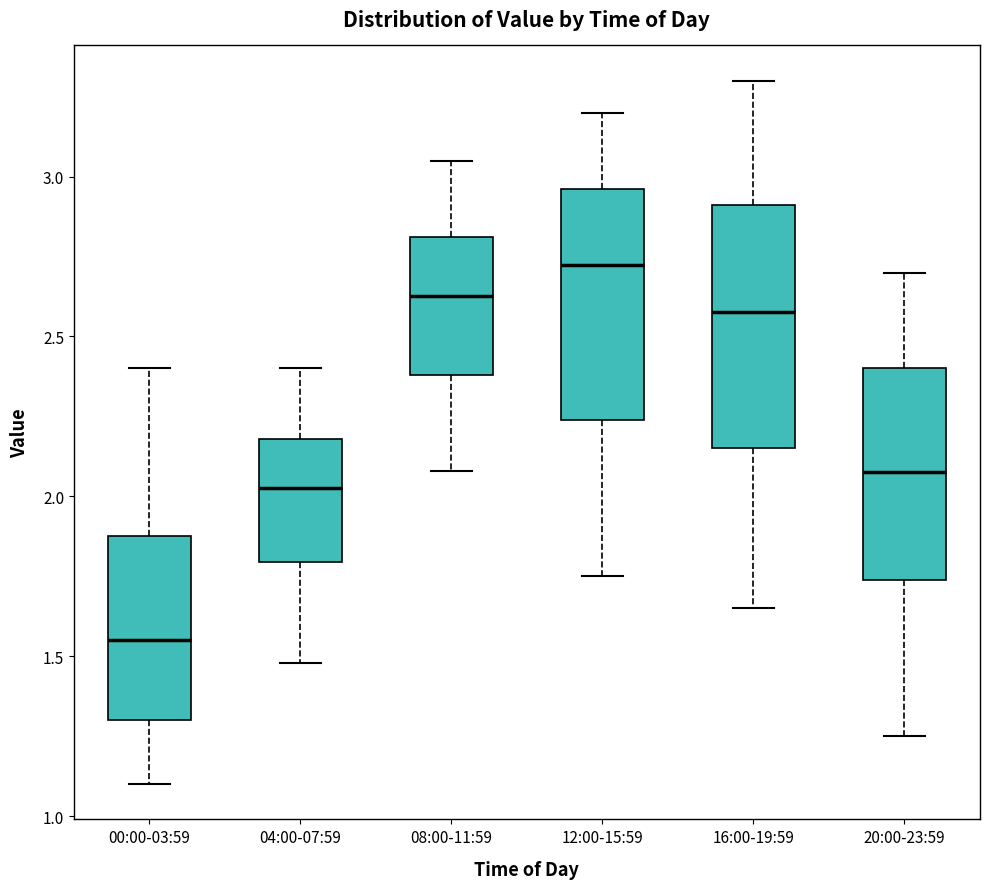

Which box has the lowest median line?

00:00-03:59